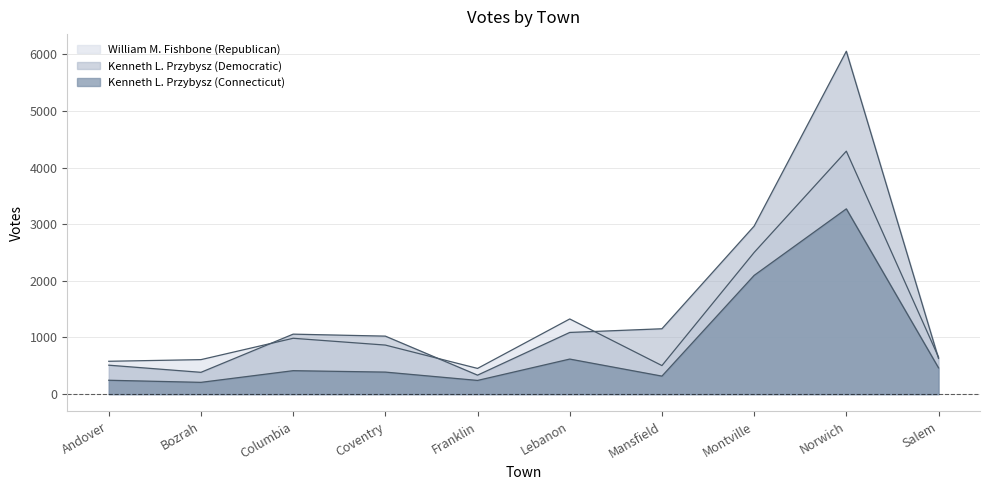

Is it true that William M. Fishbone (Republican) equals 504 at Mansfield?

True